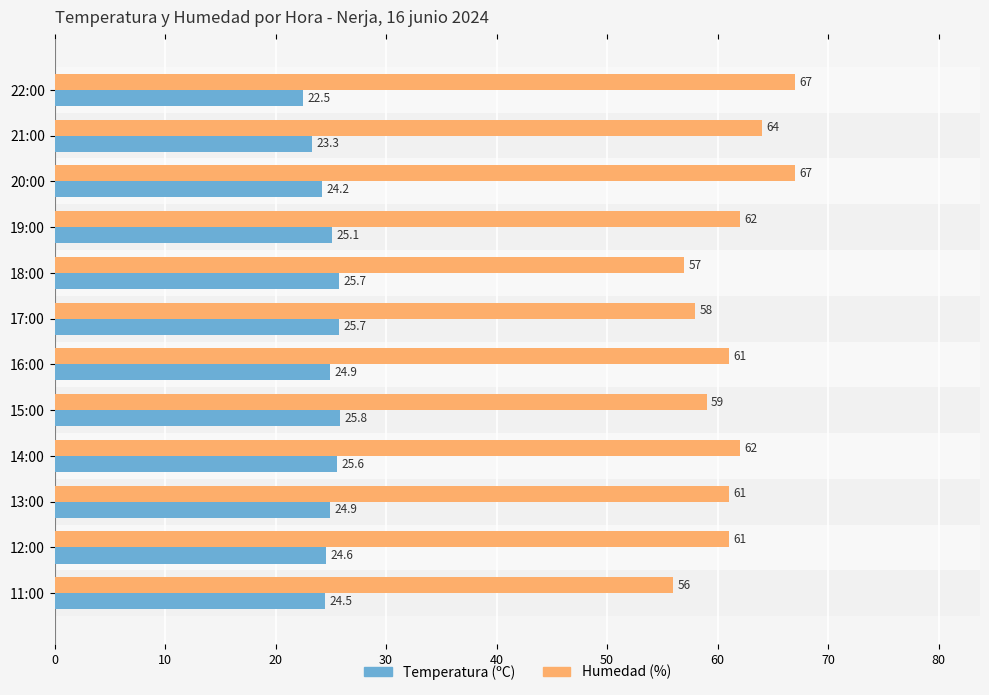

At how many categories does at least one series exceed 25?

12